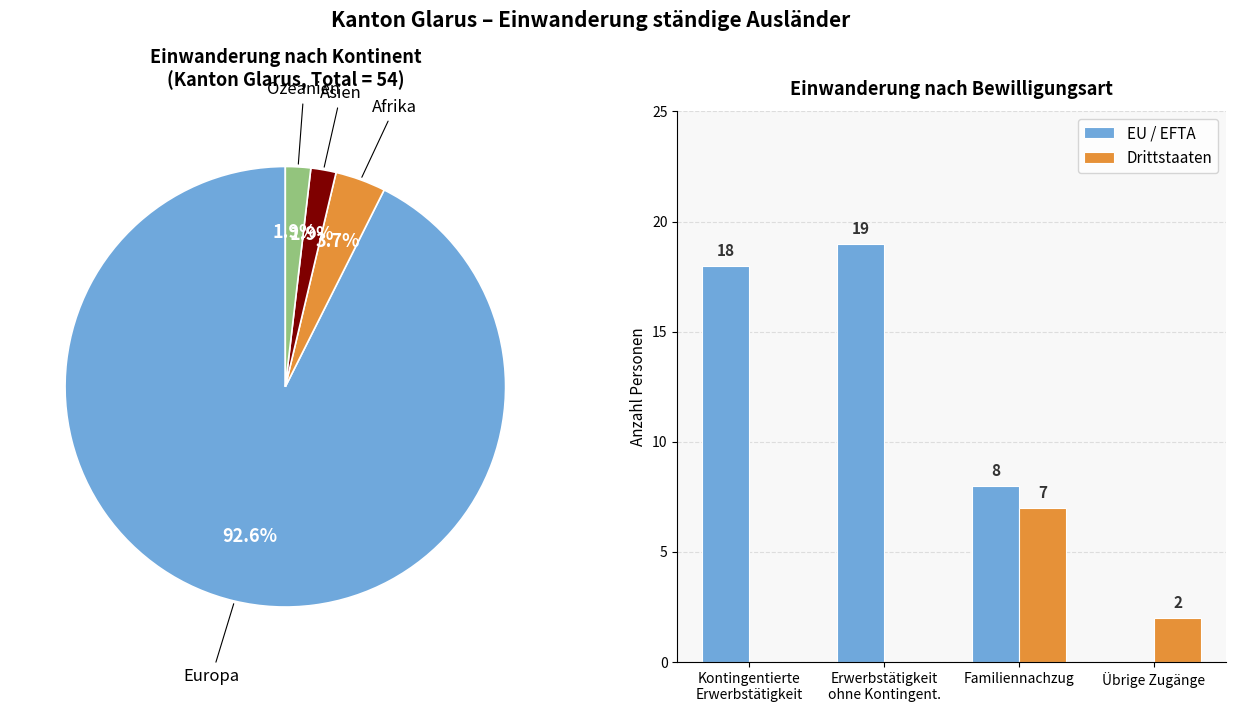

Do Kontingentierte
Erwerbstätigkeit and Erwerbstätigkeit
ohne Kontingent. together represent more than half of the pie?

Yes